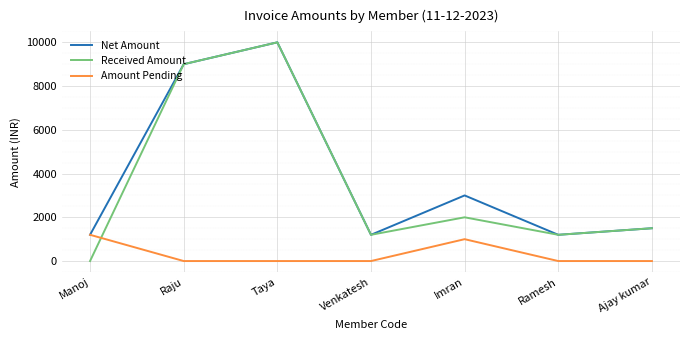

True or false: Net Amount has a value of 757 at Manoj.

False